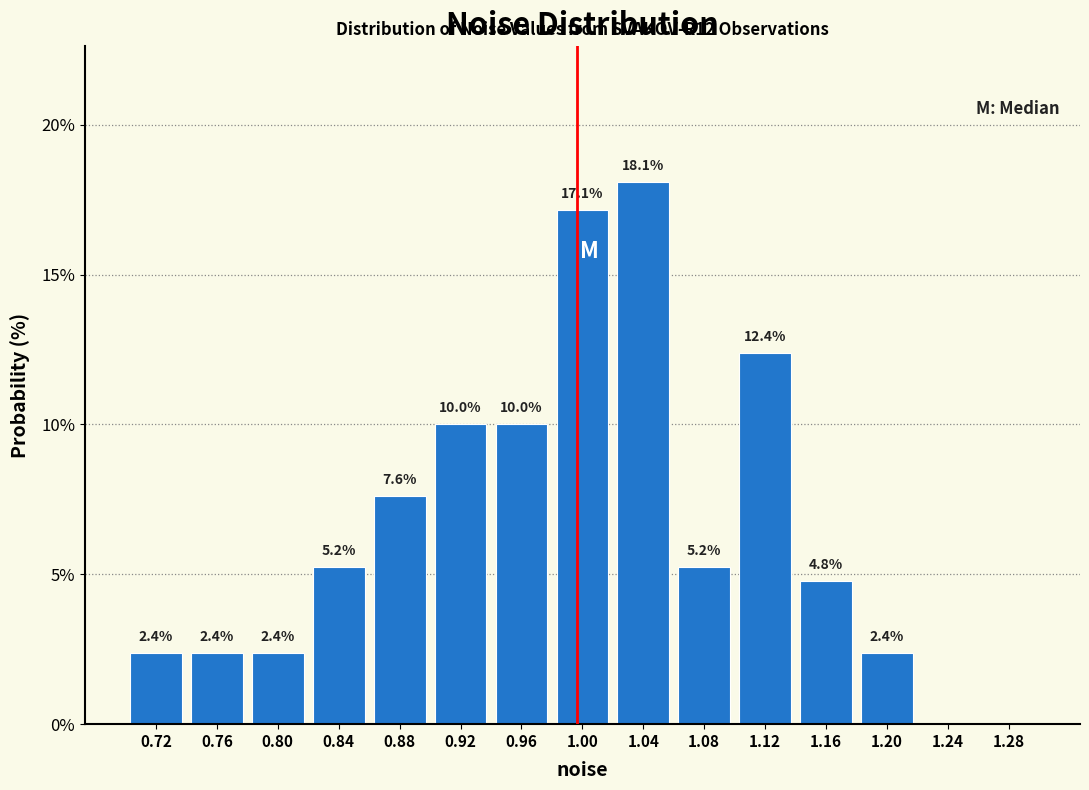

Over which range of the x-axis is the bar tallest?

1.02 to 1.06